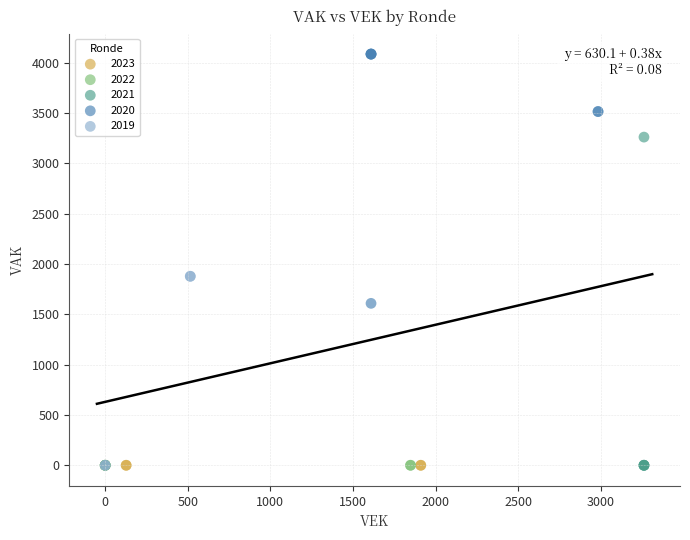

Which series contains the highest Y value?

2020